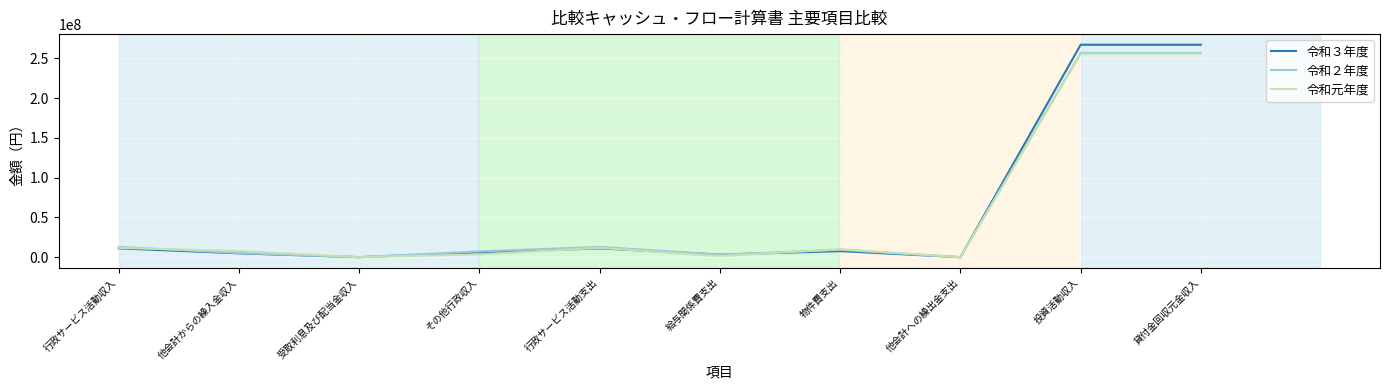

At how many categories does at least one series exceed 84128344?

2